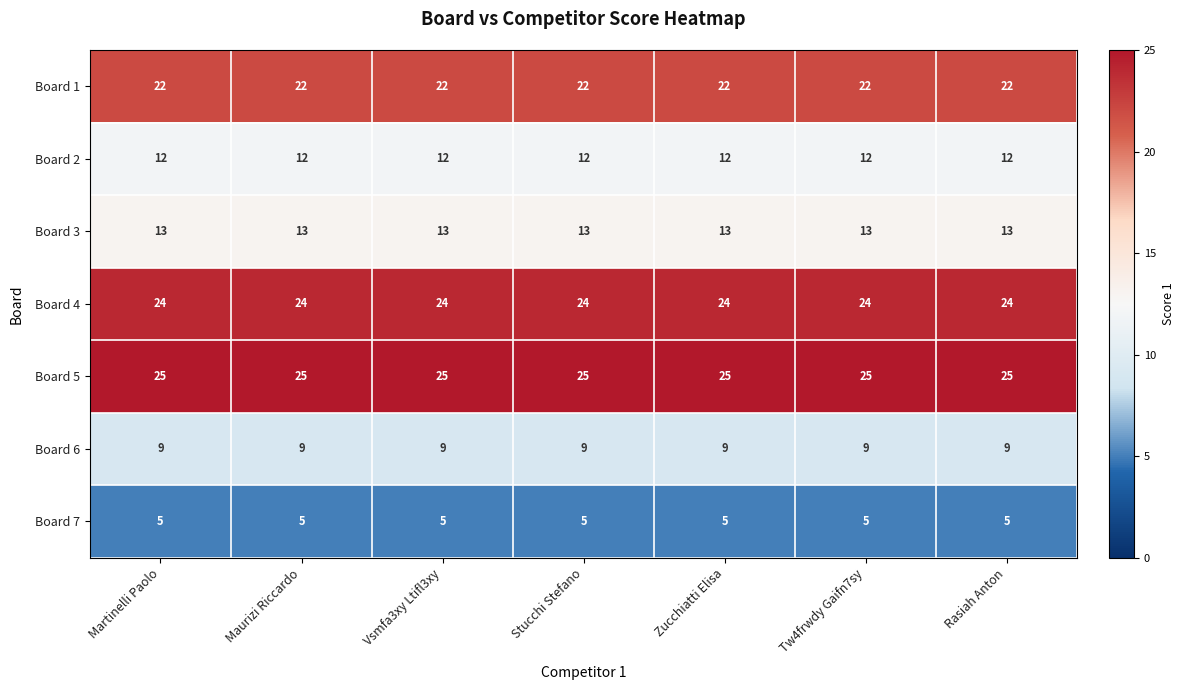

True or false: Board 2 has a value of 12 at Zucchiatti Elisa.

True